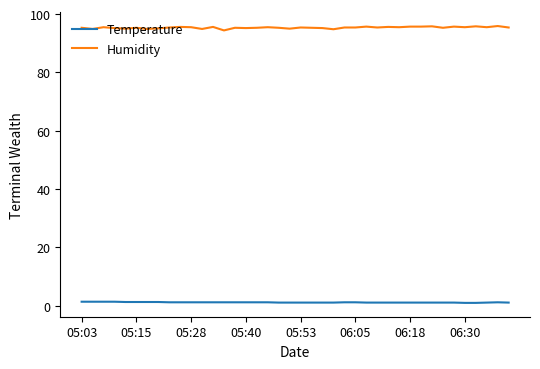

True or false: Humidity and Temperature cross at least once.

False